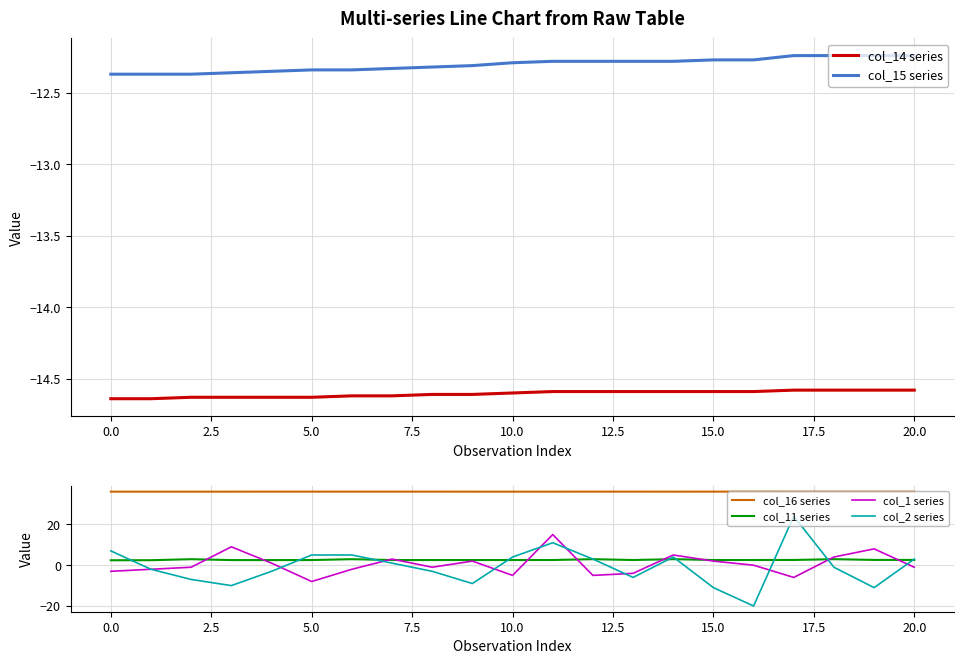

How many distinct data groups are displayed?

6